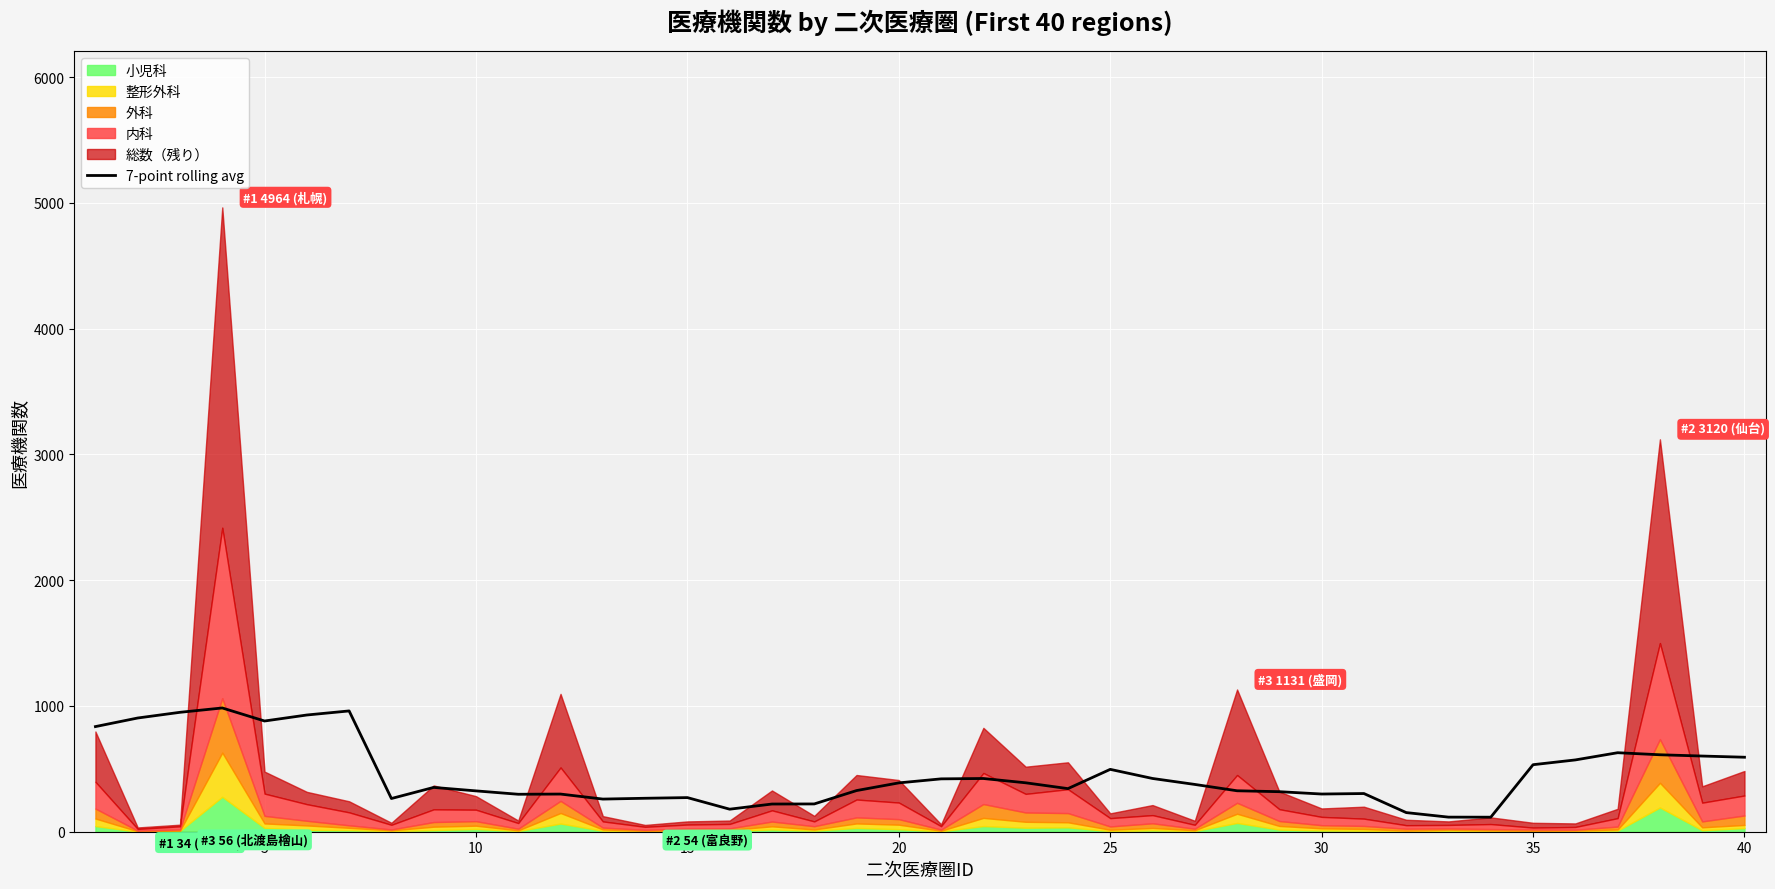

Reading left to right, transcribe all the data shown in this chart.

835.9	904.1	949.4	984.0	880.3	928.0	960.4	264.0	352.3	324.7	297.9	299.4	259.6	266.0	271.3	179.1	220.1	220.9	327.1	388.3	420.3	423.1	389.0	342.7	495.9	423.4	376.0	325.6	318.3	299.7	303.6	152.1	116.0	115.6	532.9	570.9	628.1	611.9	601.7	592.3